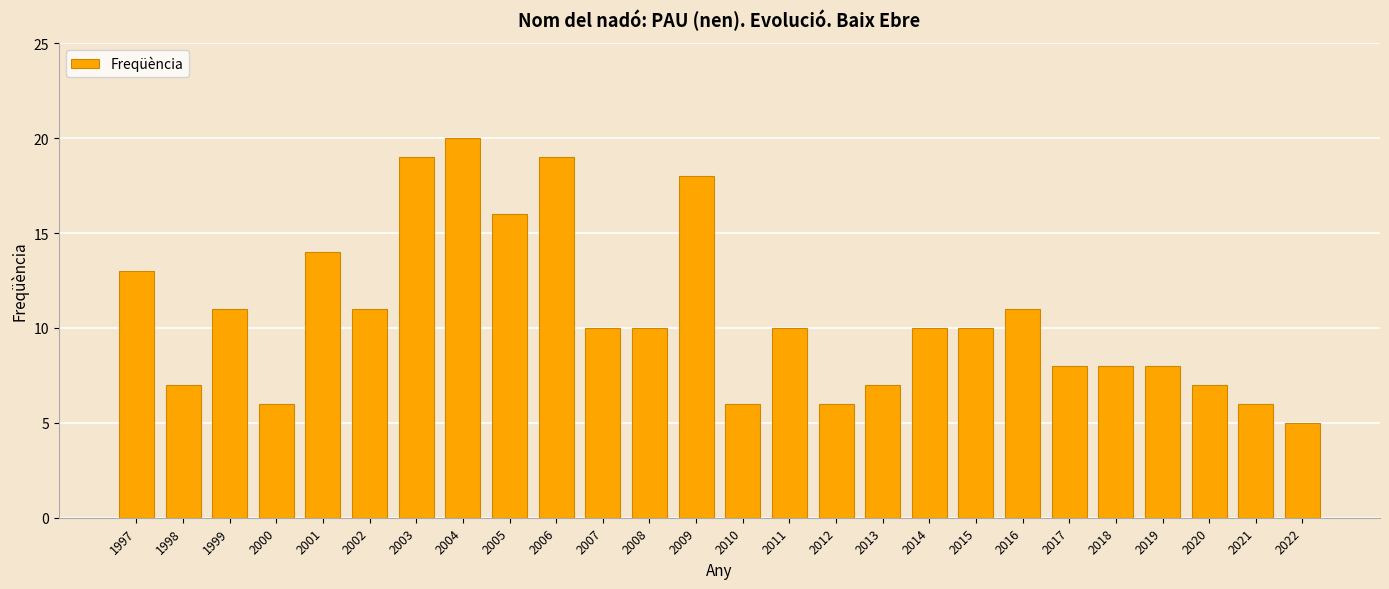

What is the maximum value shown in the chart?

20